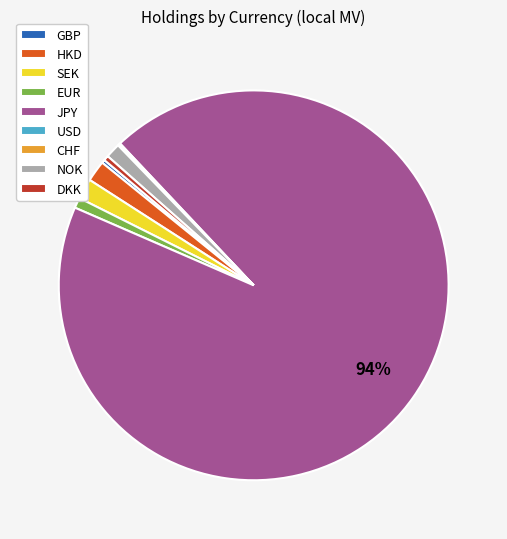

To the nearest percent, what portion does JPY represent?

94%